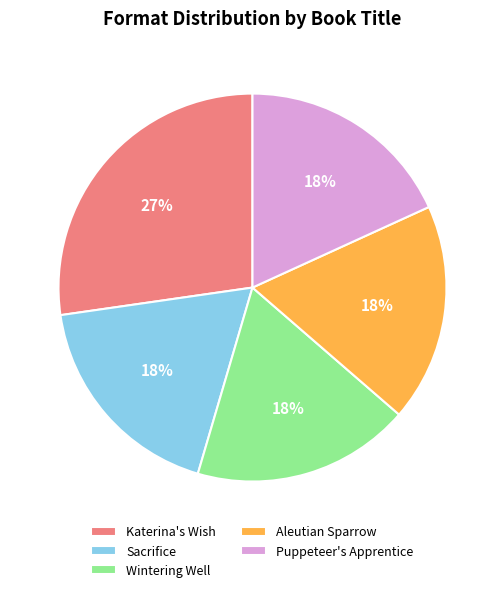

To the nearest percent, what percentage of the pie is Wintering Well?

18%